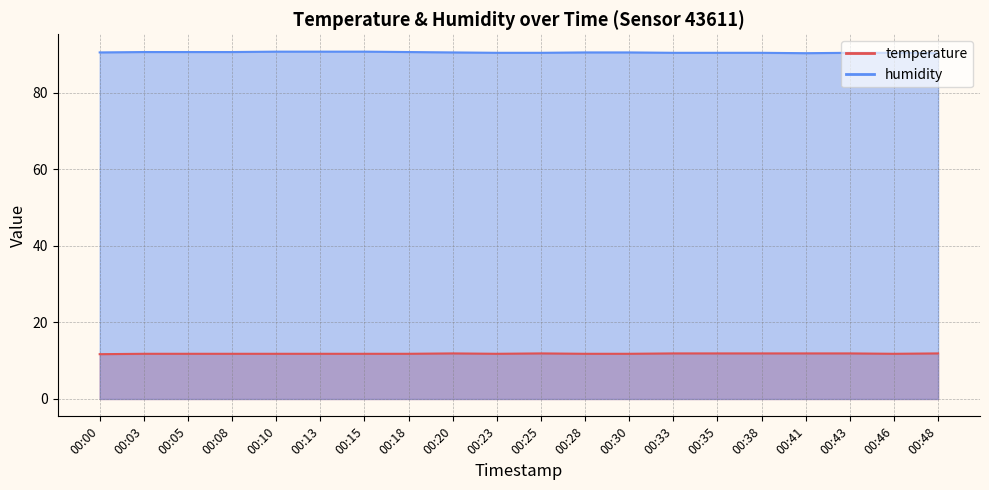

True or false: temperature and humidity intersect in this chart.

False